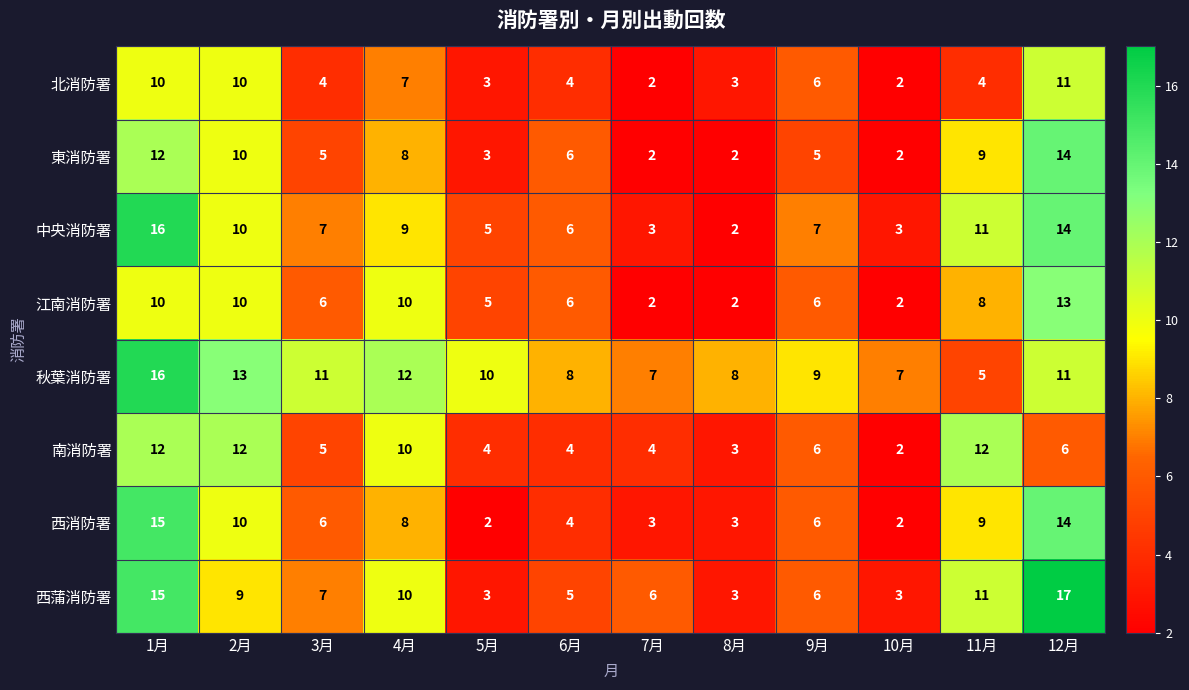

What is the sum of all 東消防署 values?

78